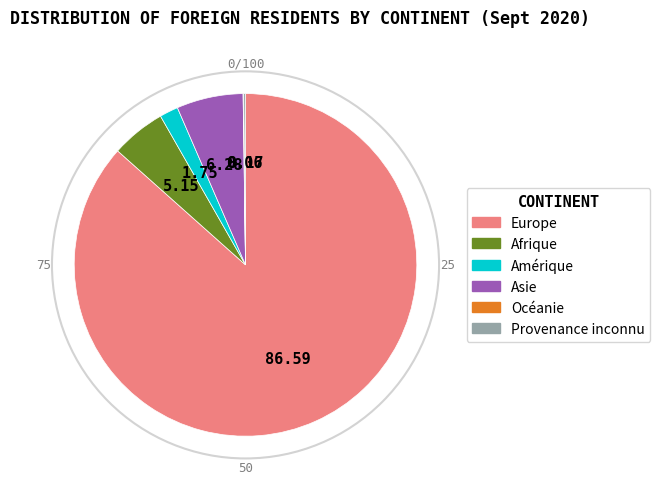

Approximately how many times larger is the value at Europe compared to Asie?

13.8